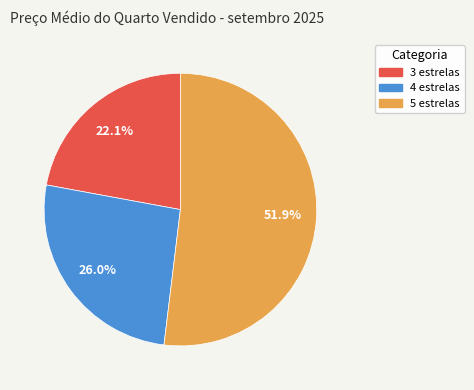

True or false: 3 estrelas accounts for 22% of the total.

True